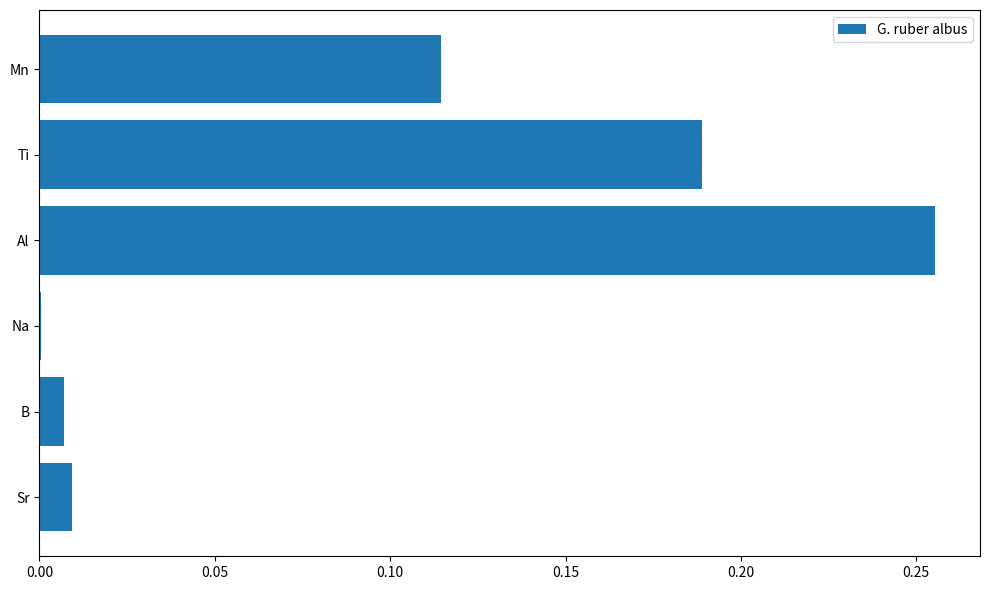

What is the sum of all values?

0.6